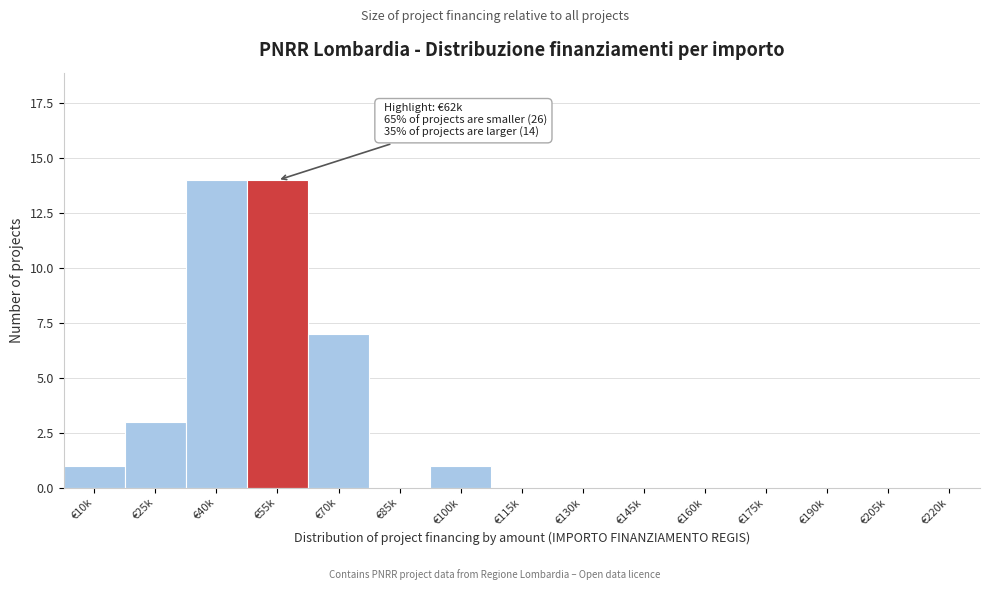

Reading right to left, list all the values displayed in this chart.

€220k=0	€205k=0	€190k=0	€175k=0	€160k=0	€145k=0	€130k=0	€115k=0	€100k=1	€85k=0	€70k=7	€55k=14	€40k=14	€25k=3	€10k=1